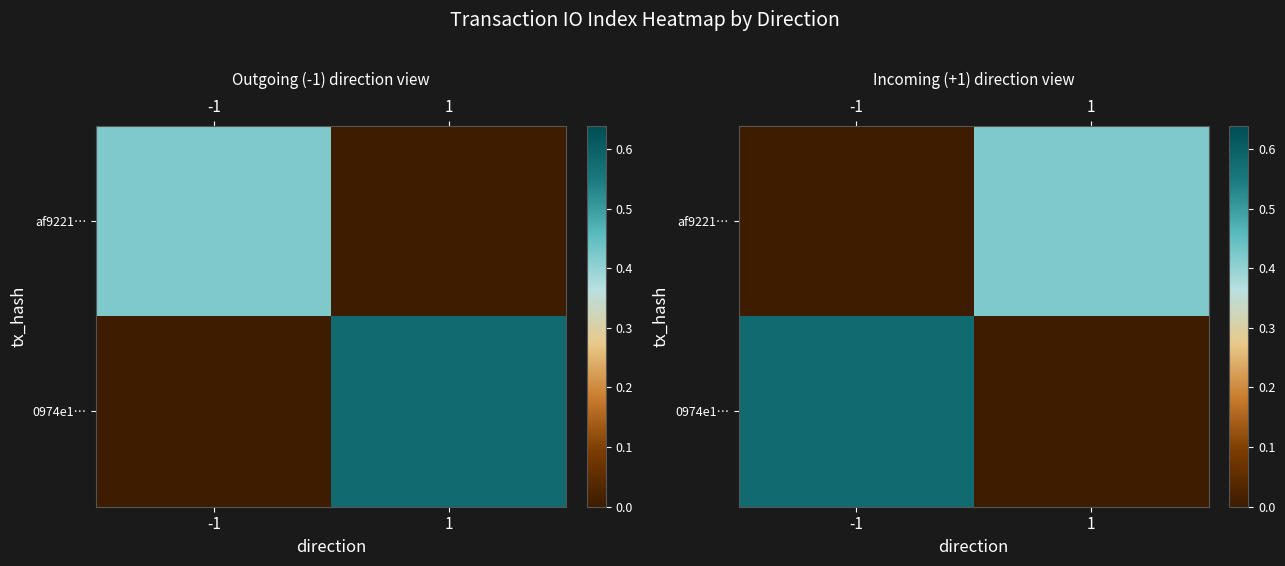

What is the maximum value shown in the chart?

0.6